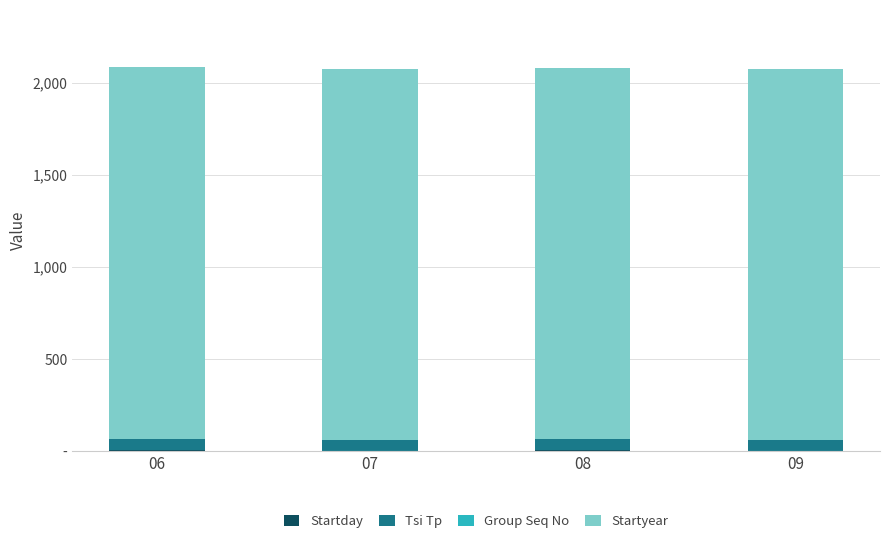

Are the bars horizontal?

No